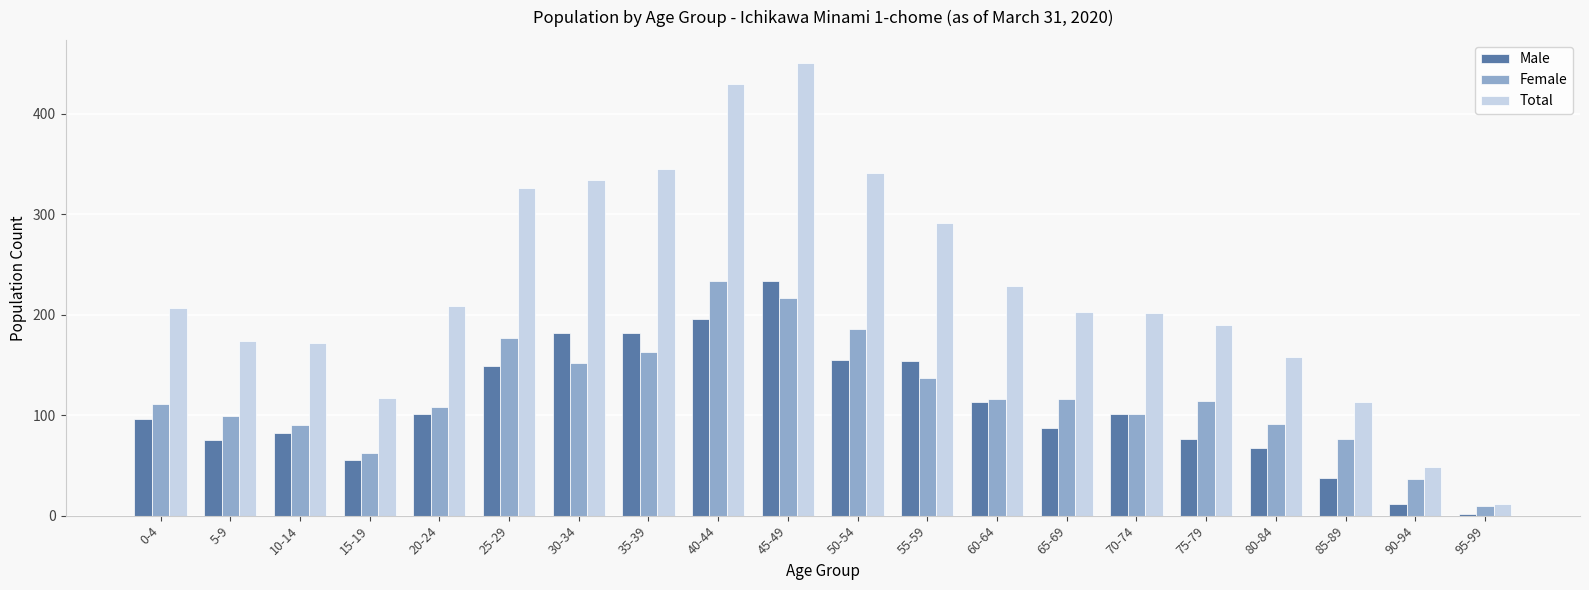

The Total series shows 554 at 35-39. True or false?

False